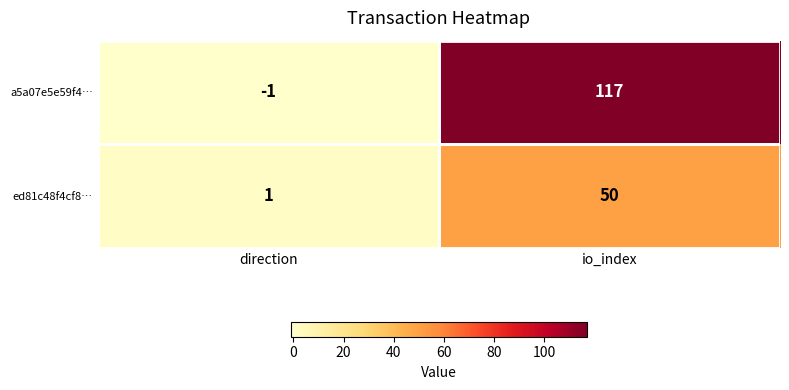

True or false: a5a07e5e59f4… has a value of 154 at io_index.

False